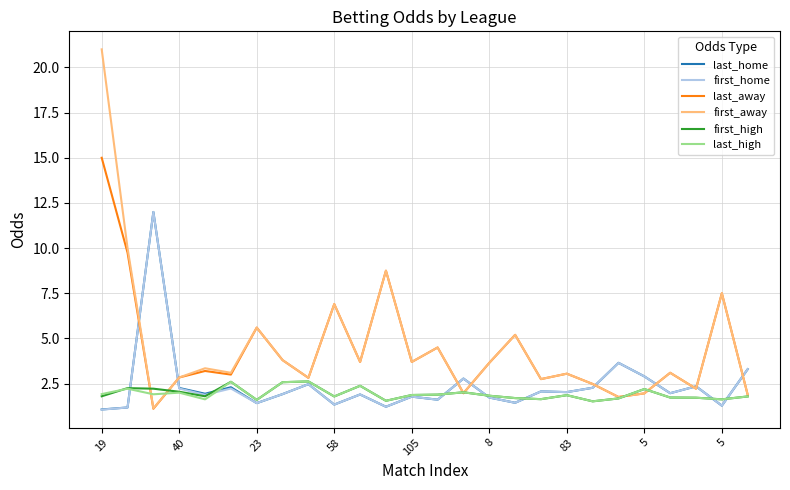

What is the difference between the maximum and second lowest values in the last_home series?

10.8